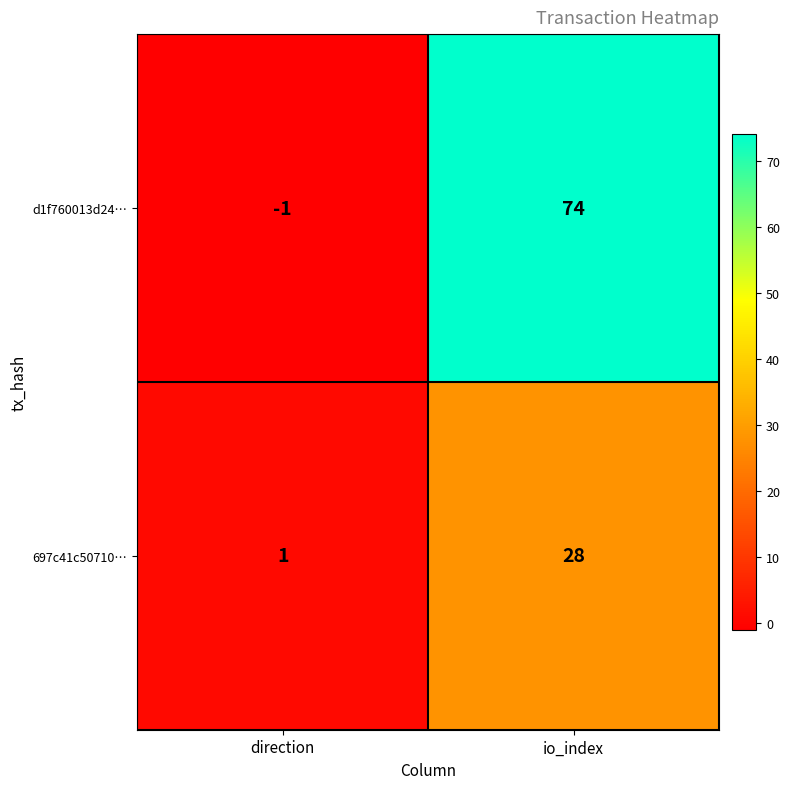

Reading left to right, what are all the values shown in this chart?

d1f760013d24…: -1	74
697c41c50710…: 1	28